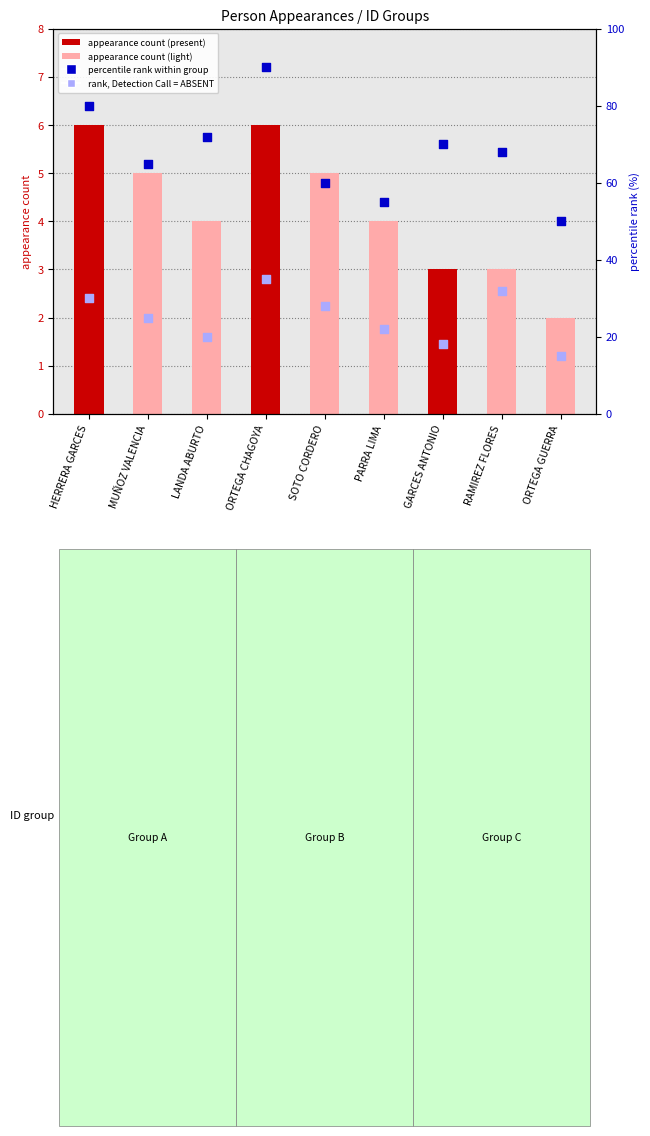

What is the total value across all series at HERRERA GARCES?

116